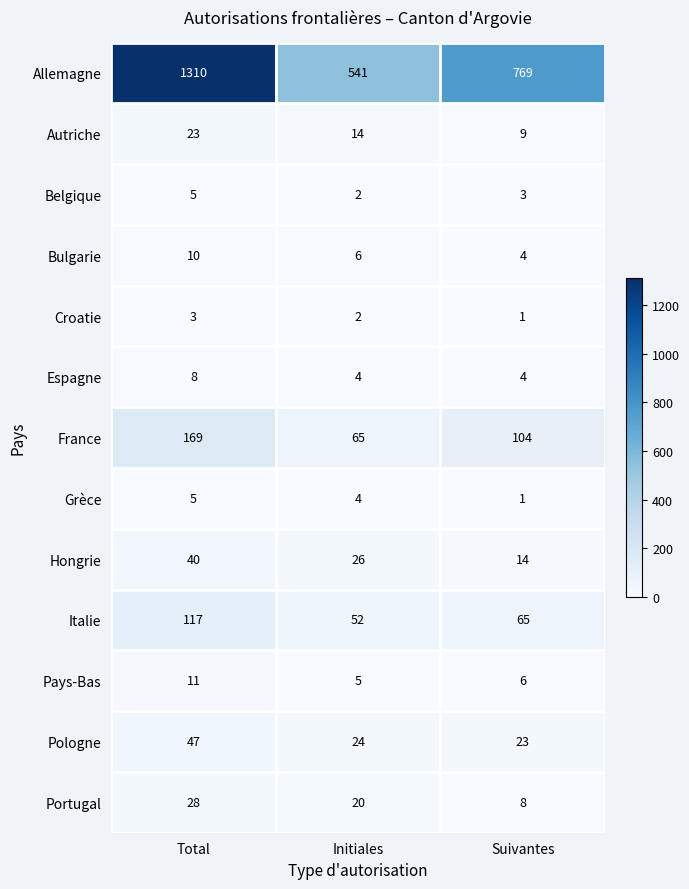

How many series are shown in this chart?

13